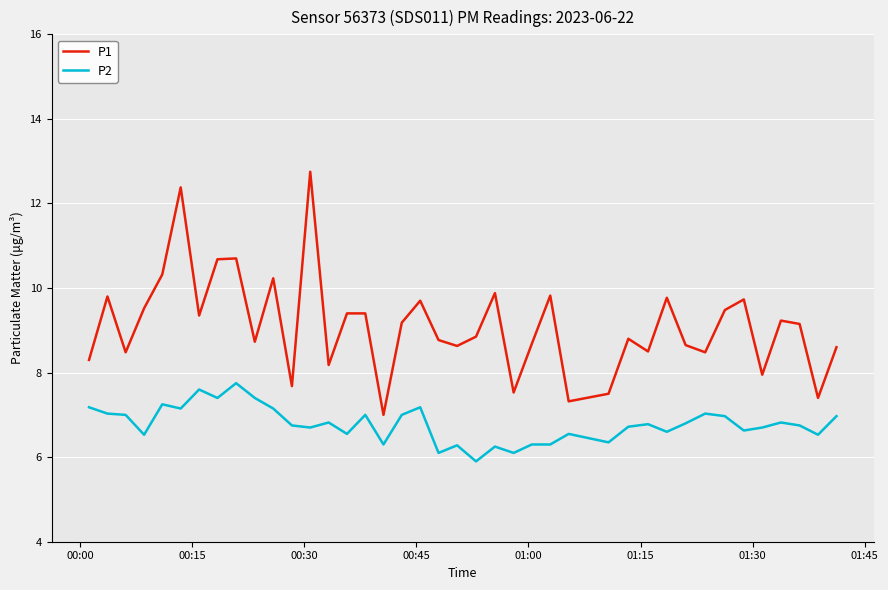

Which series has the largest total across all categories?

P1